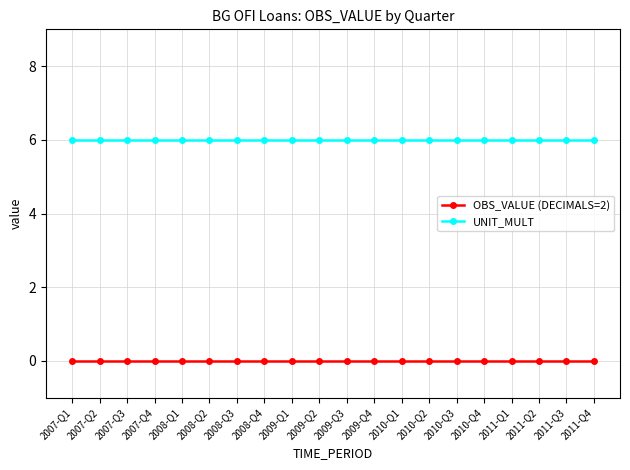

What is the maximum value for UNIT_MULT?

6